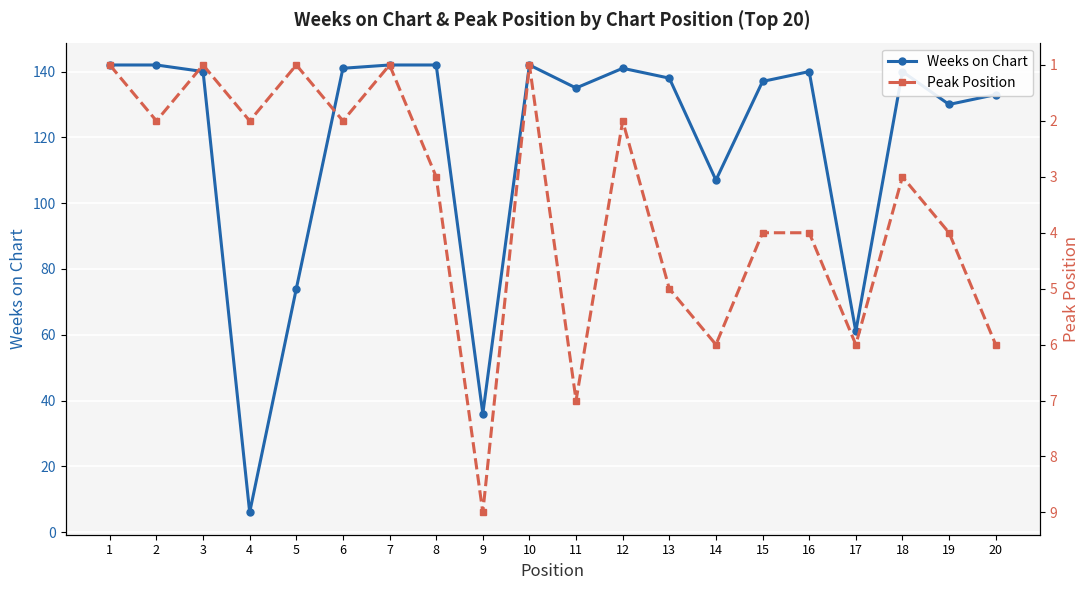

How many Peak Position values are between 2 and 6?

13